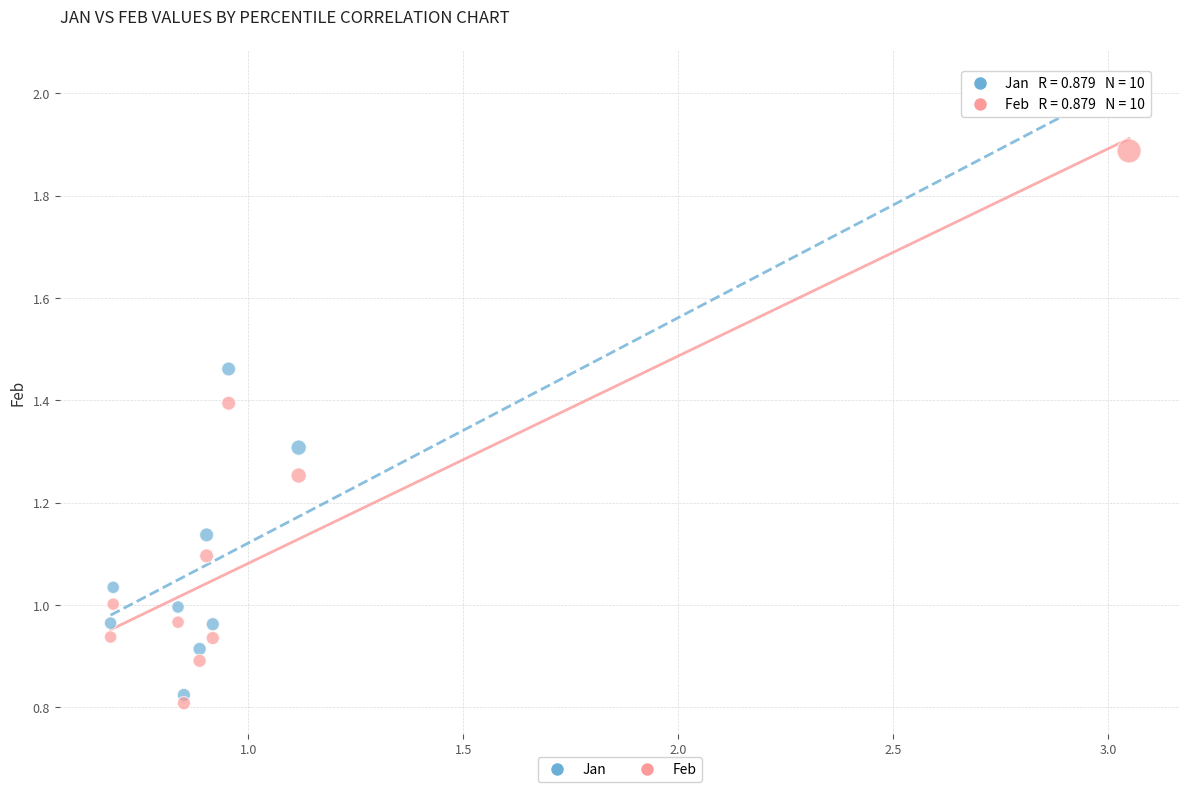

What are all the series names shown in the legend?

Jan, Feb